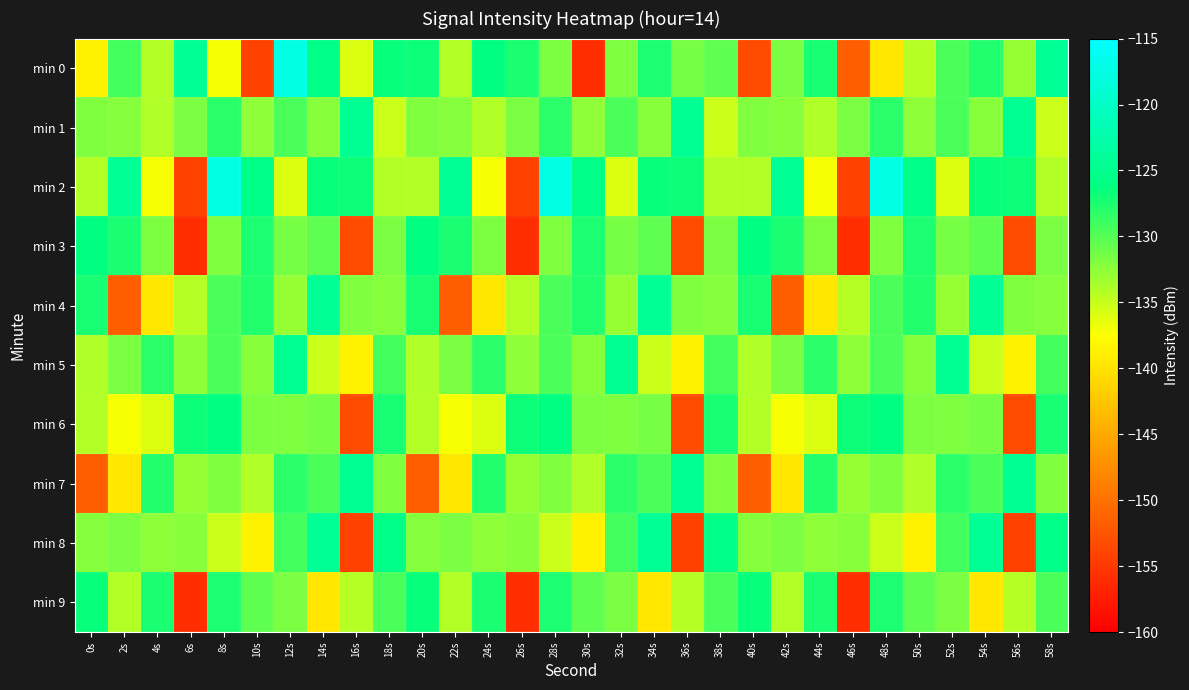

Which series has the largest range (max minus min)?

min 0